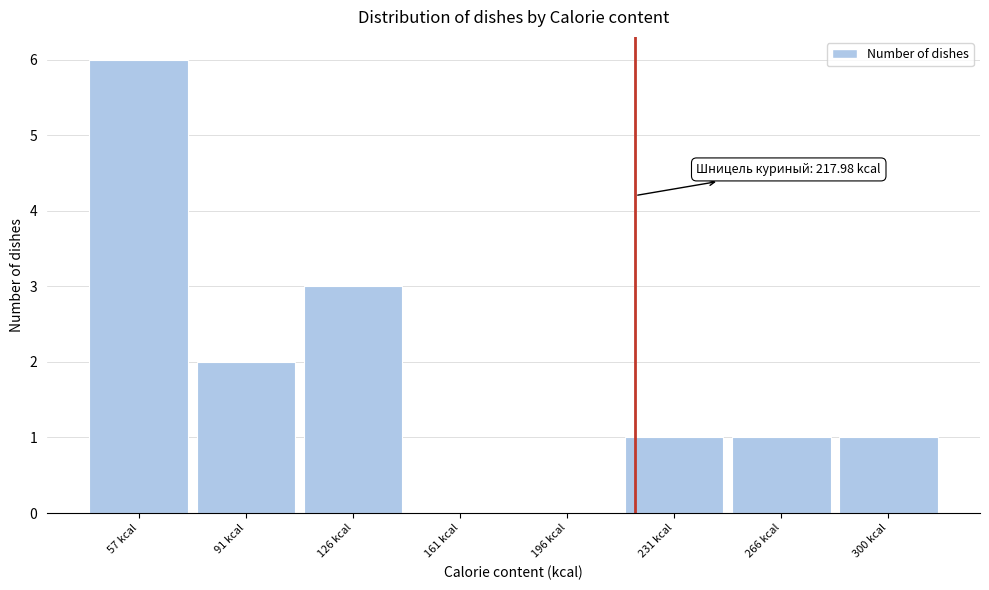

Reading left to right, what are all the values shown in this chart?

57 kcal=6	91 kcal=2	126 kcal=3	161 kcal=0	196 kcal=0	231 kcal=1	266 kcal=1	300 kcal=1